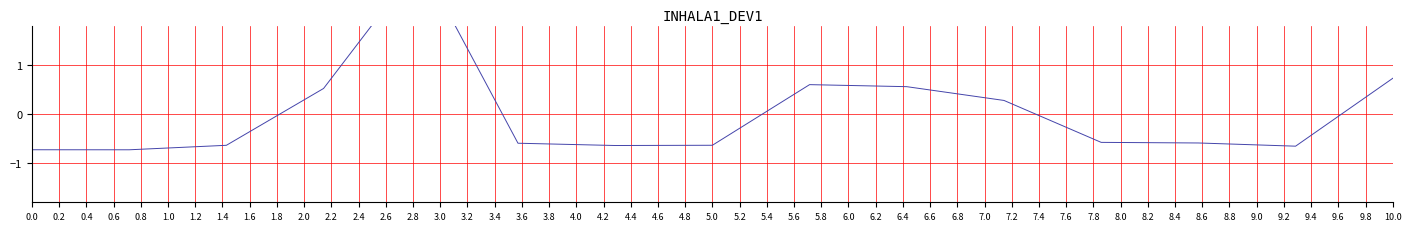

How many positive values are there?

6